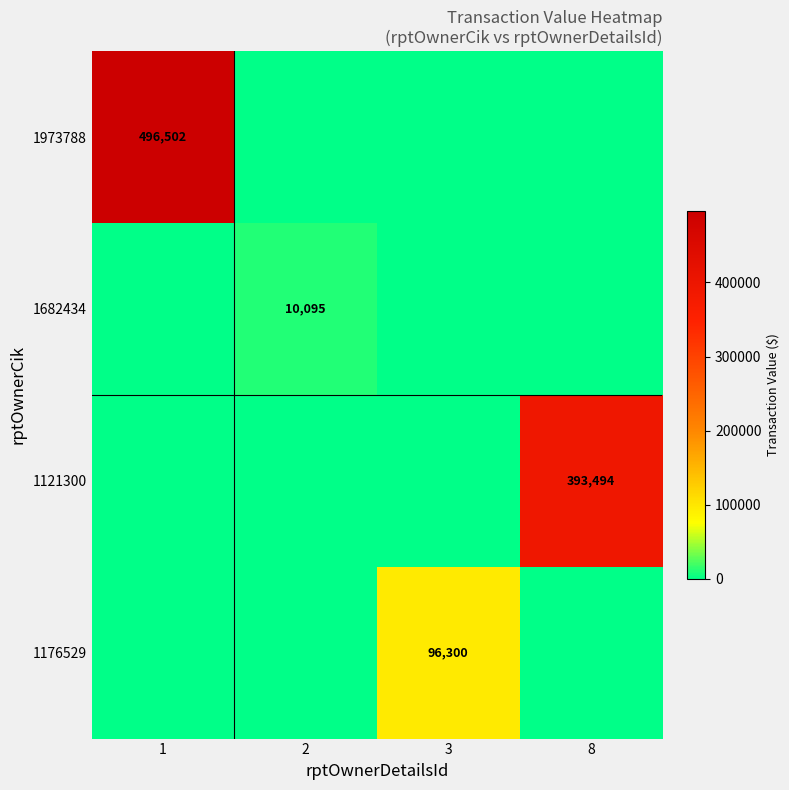

The value of 1973788 at 1 is 496502. True or false?

True